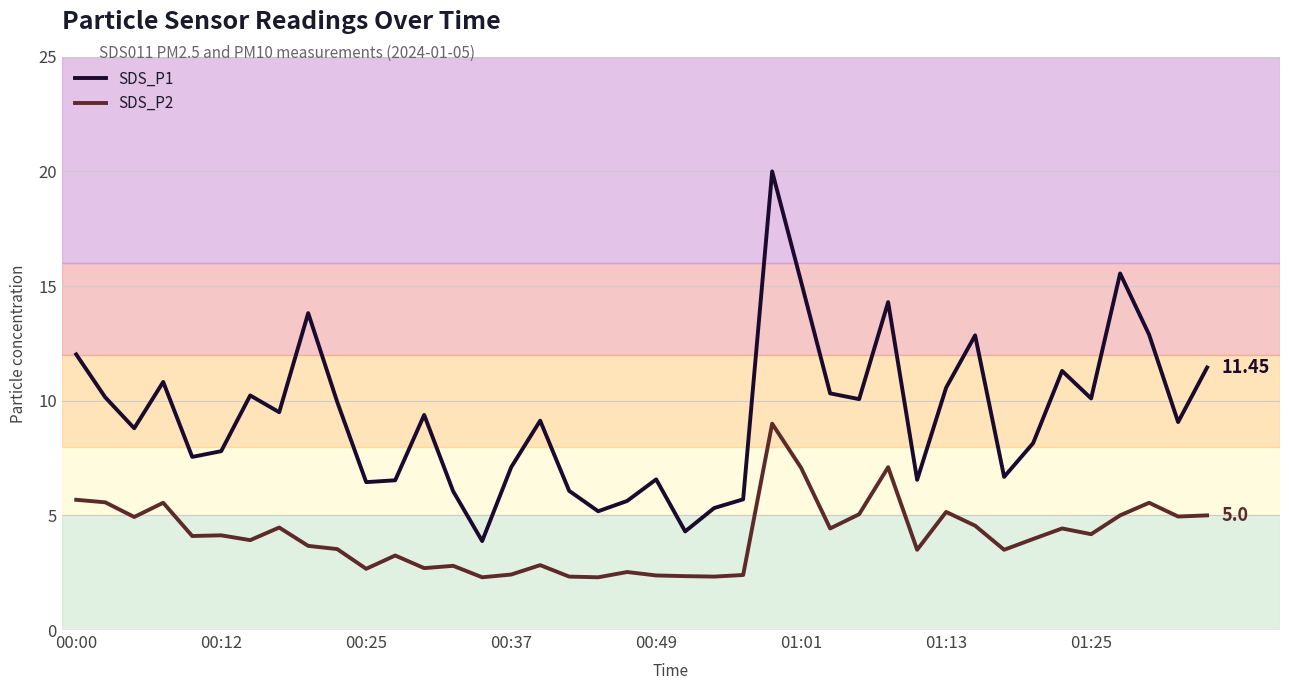

What is the difference between the maximum and minimum values in the SDS_P2 series?

6.7